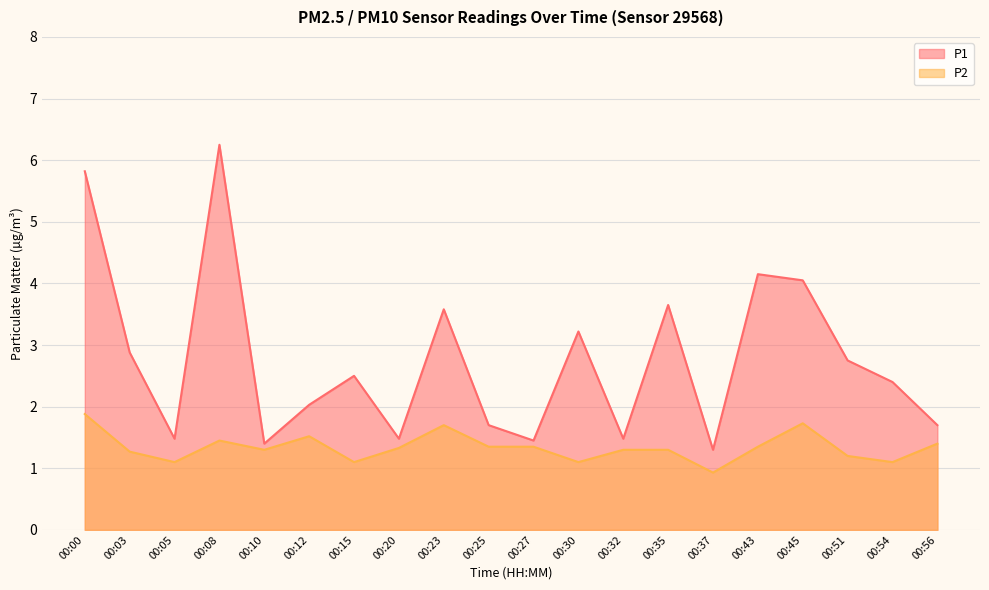

What is the smallest value displayed?

0.9